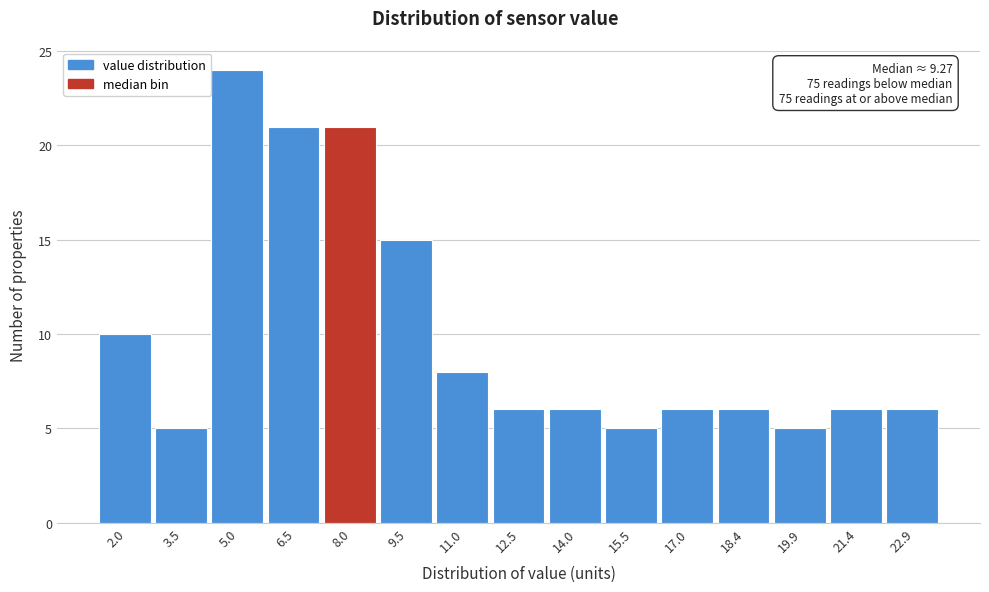

Reading left to right, list all the values displayed in this chart.

2.0=10	3.5=5	5.0=24	6.5=21	8.0=21	9.5=15	11.0=8	12.5=6	14.0=6	15.5=5	17.0=6	18.4=6	19.9=5	21.4=6	22.9=6